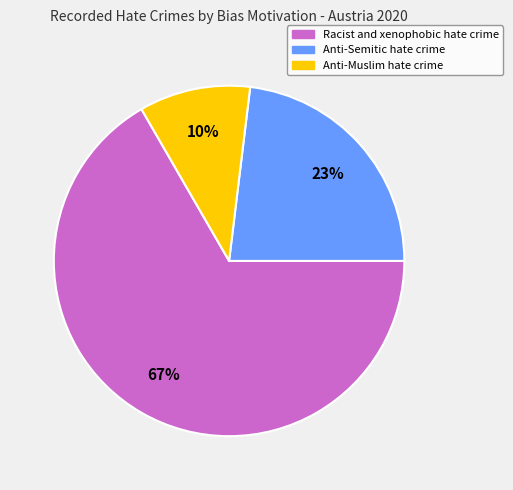

To the nearest percent, what is the combined percentage of Anti-Muslim hate crime and Racist and xenophobic hate crime?

77%